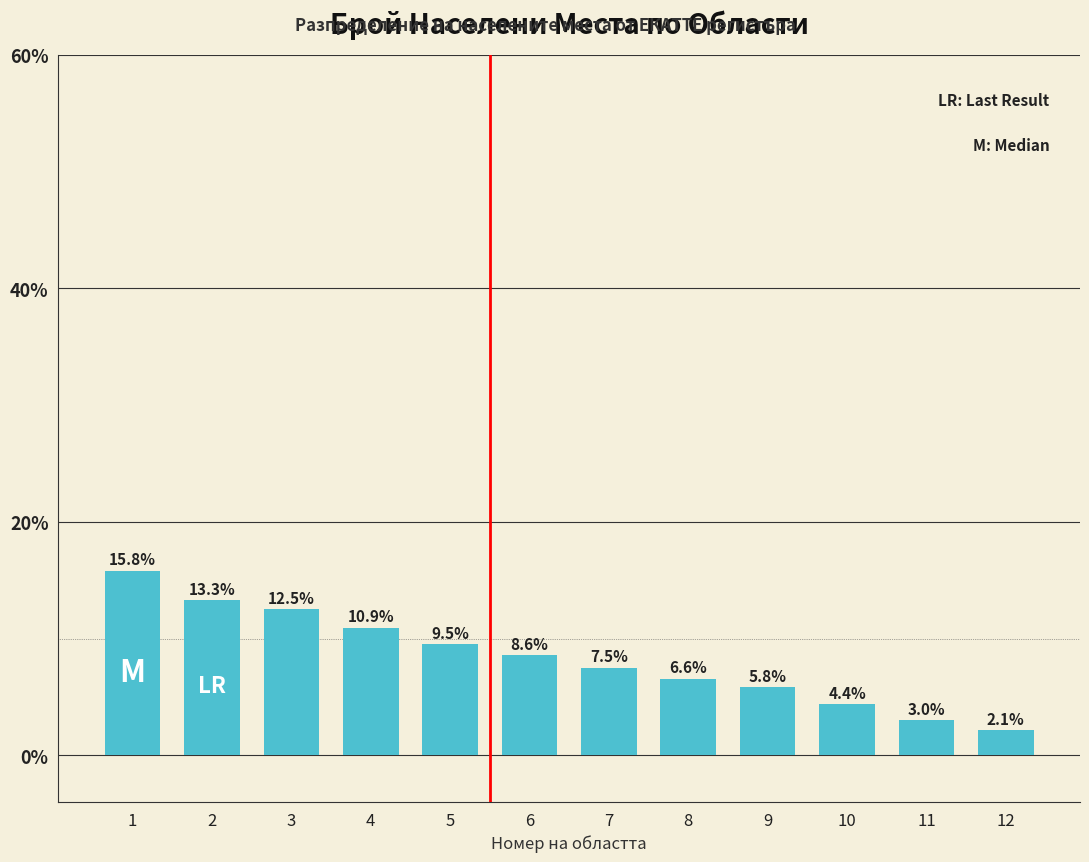

Is it true that the value at 11 is 0.7?

False